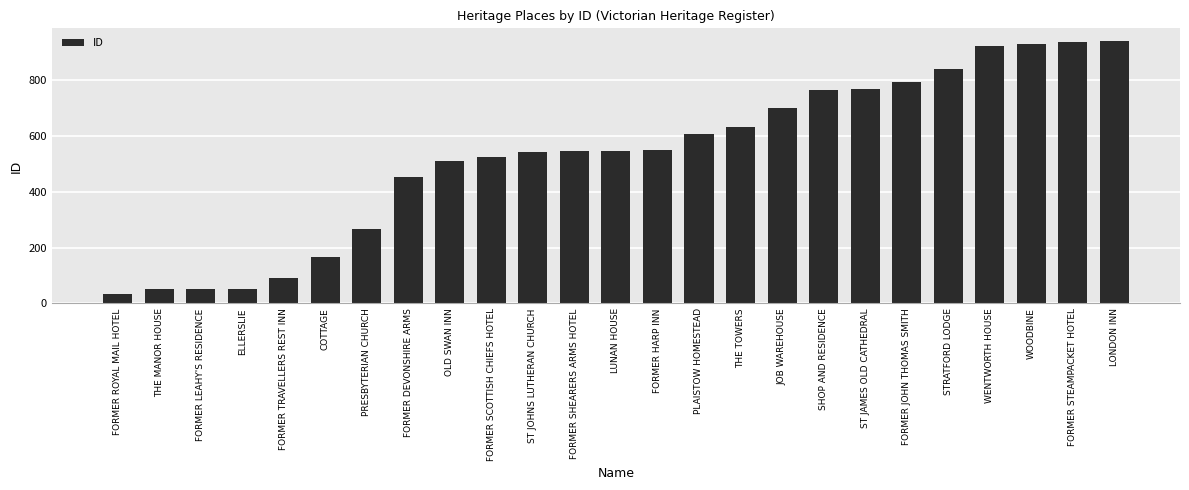

Which label corresponds to the smallest value in the chart?

FORMER ROYAL MAIL HOTEL